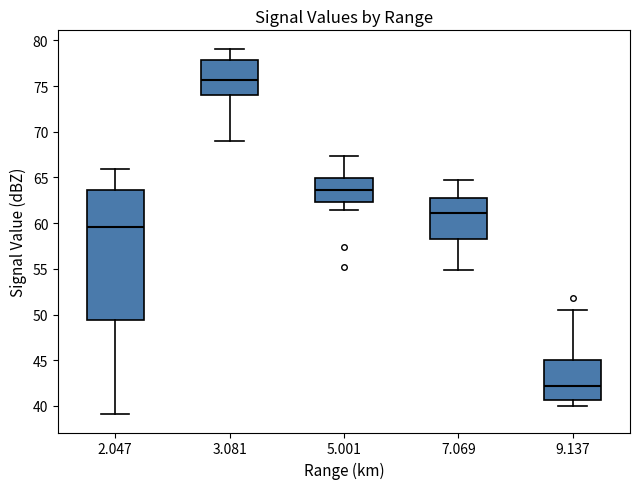

Which box's median line is the lowest?

9.137